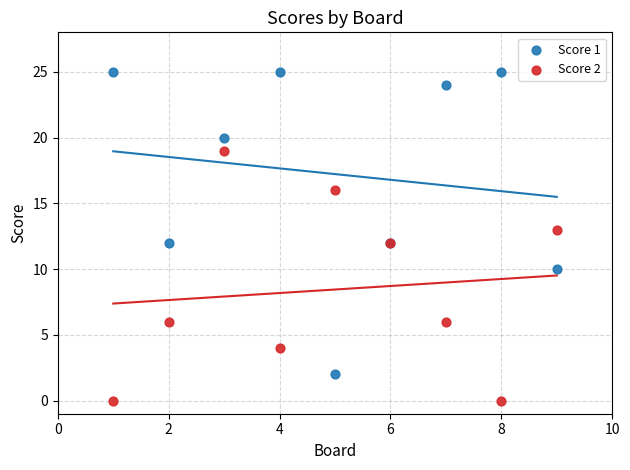

Which series reaches the minimum Y coordinate?

Score 2